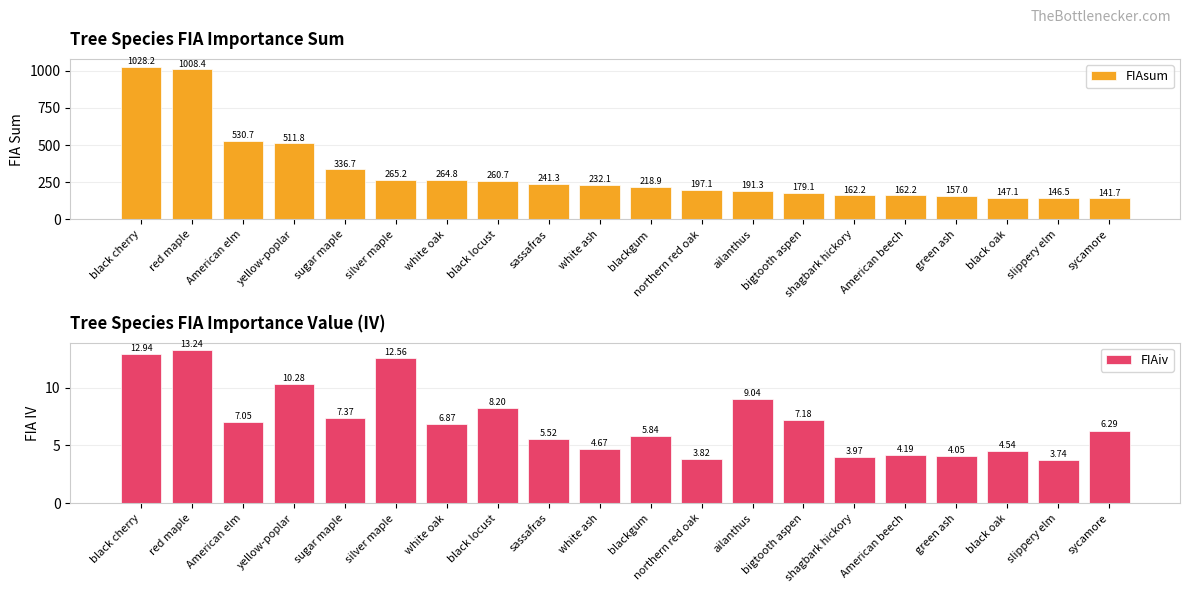

How many data points does each series have?

20